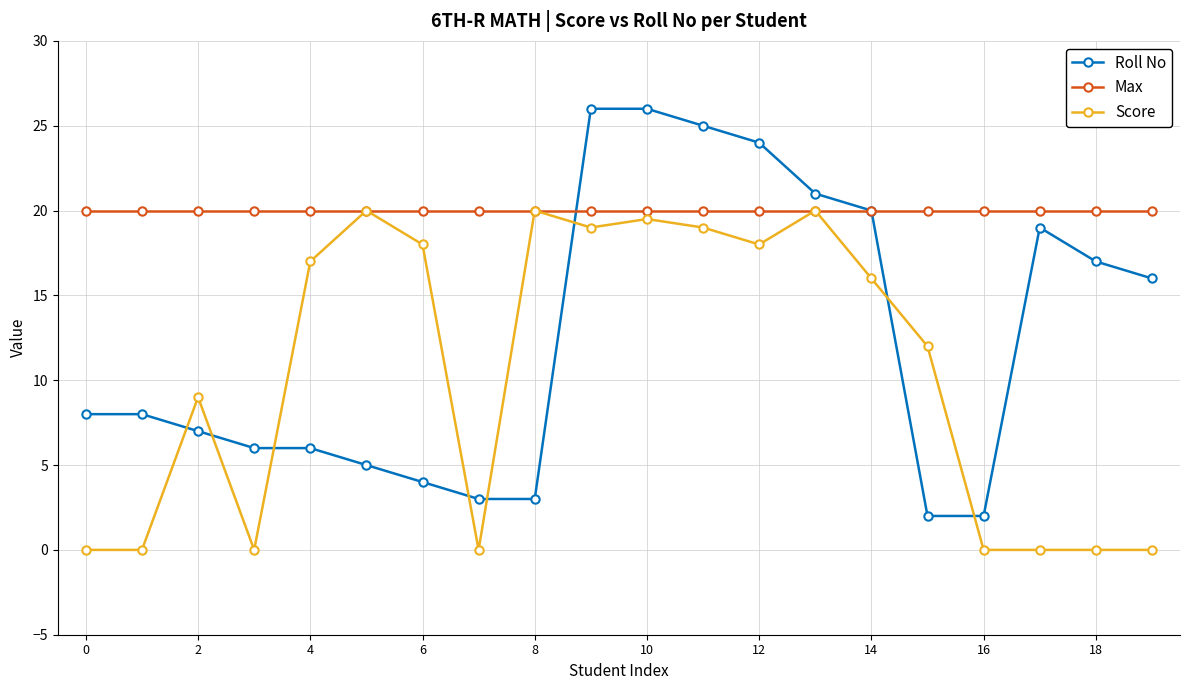

True or false: Roll No has more than 0 points higher than both neighbors.

True